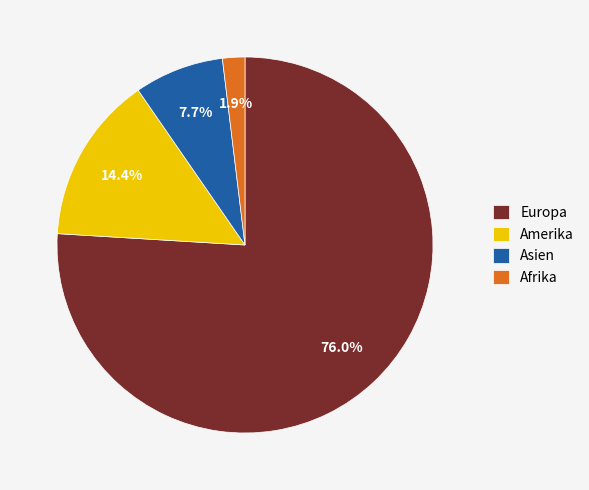

What is the smallest slice in the pie chart?

Afrika